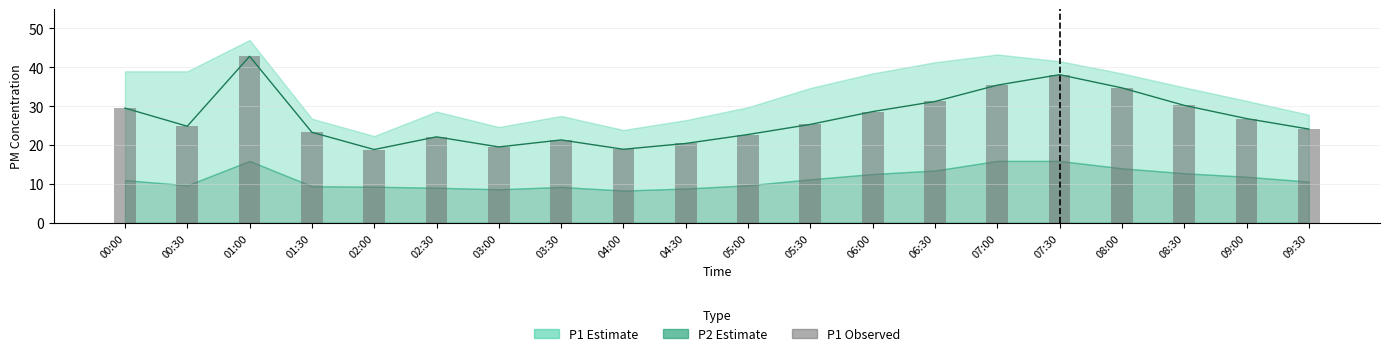

Count the number of values greater than 25.

10